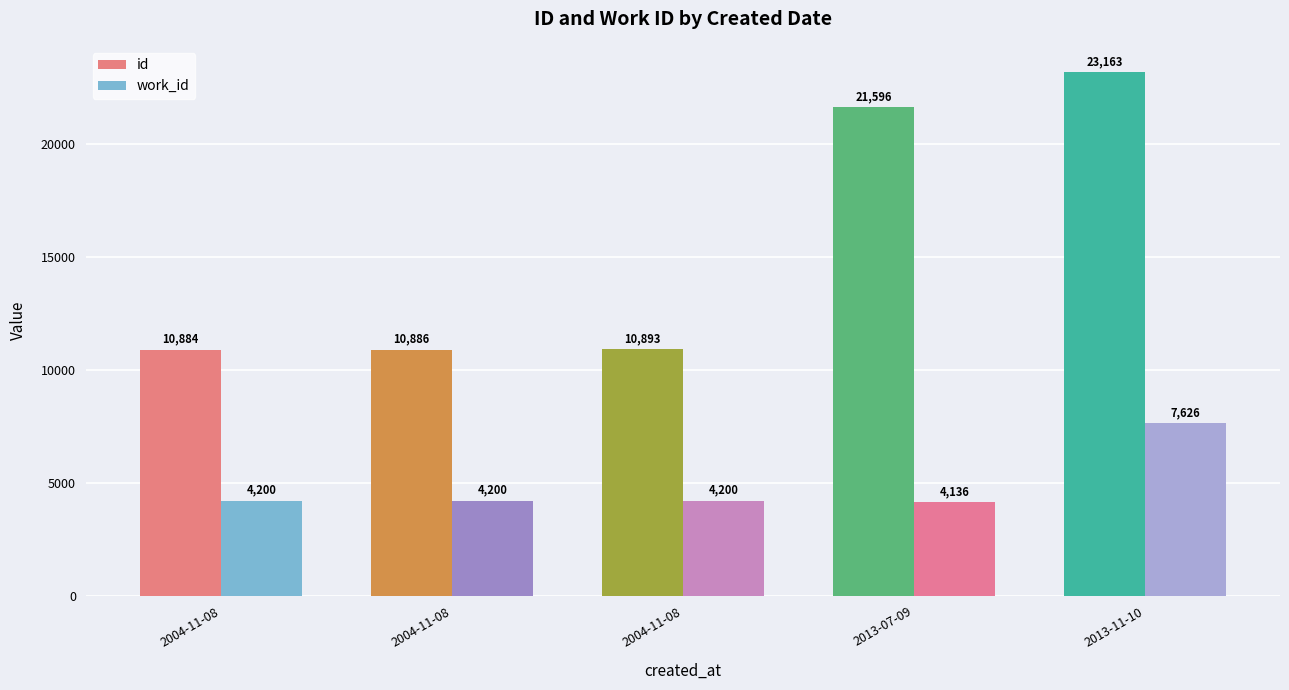

Reading right to left, list all the values displayed in this chart.

id: 23163	21596	10893	10886	10884
work_id: 7626	4136	4200	4200	4200